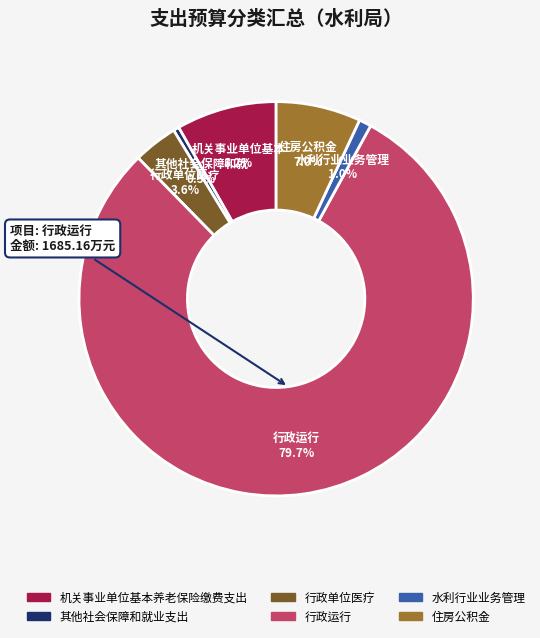

What is the smallest slice in the pie chart?

其他社会保障和就业支出